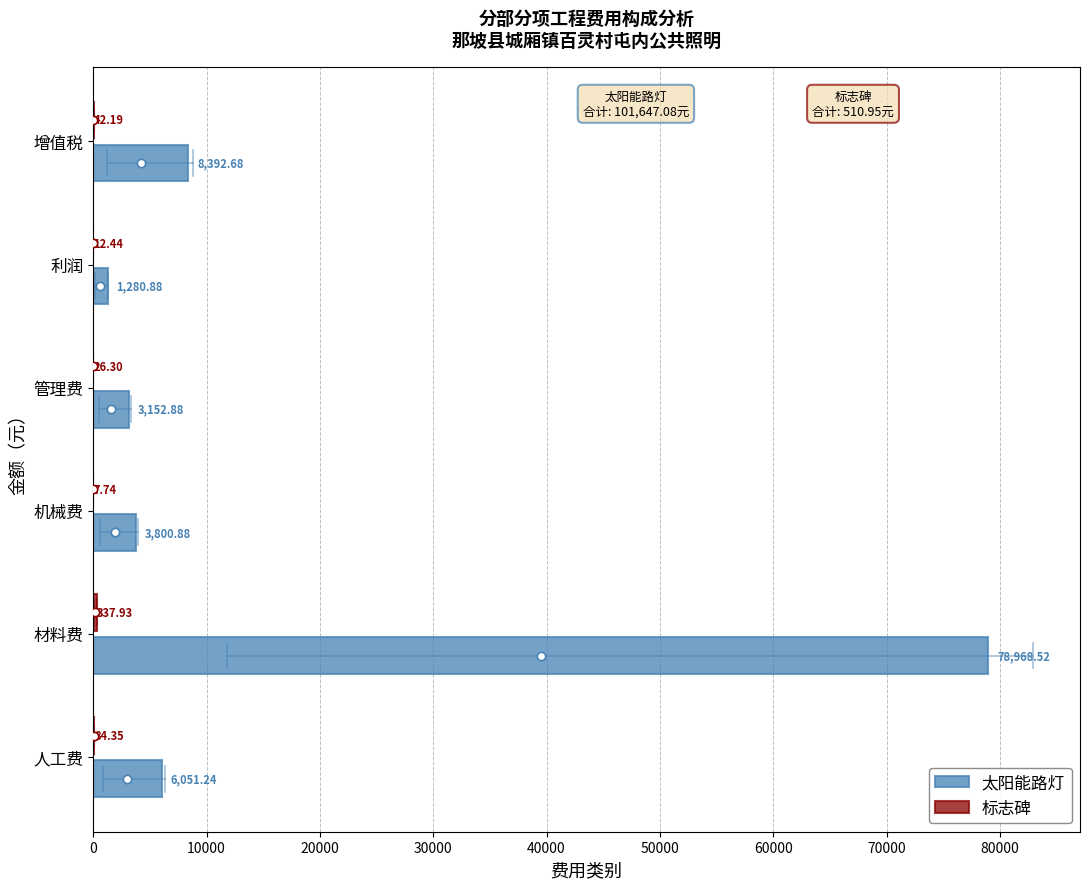

At which label is 太阳能路灯 closest to 40124?

增值税